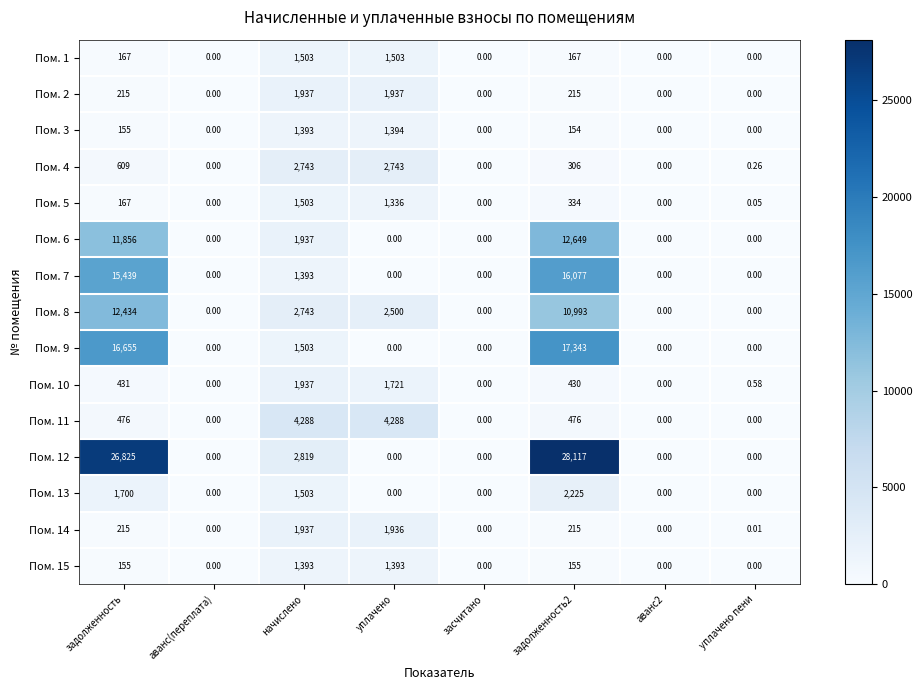

Where does the Пом. 10 series first go above 430?

задолженность